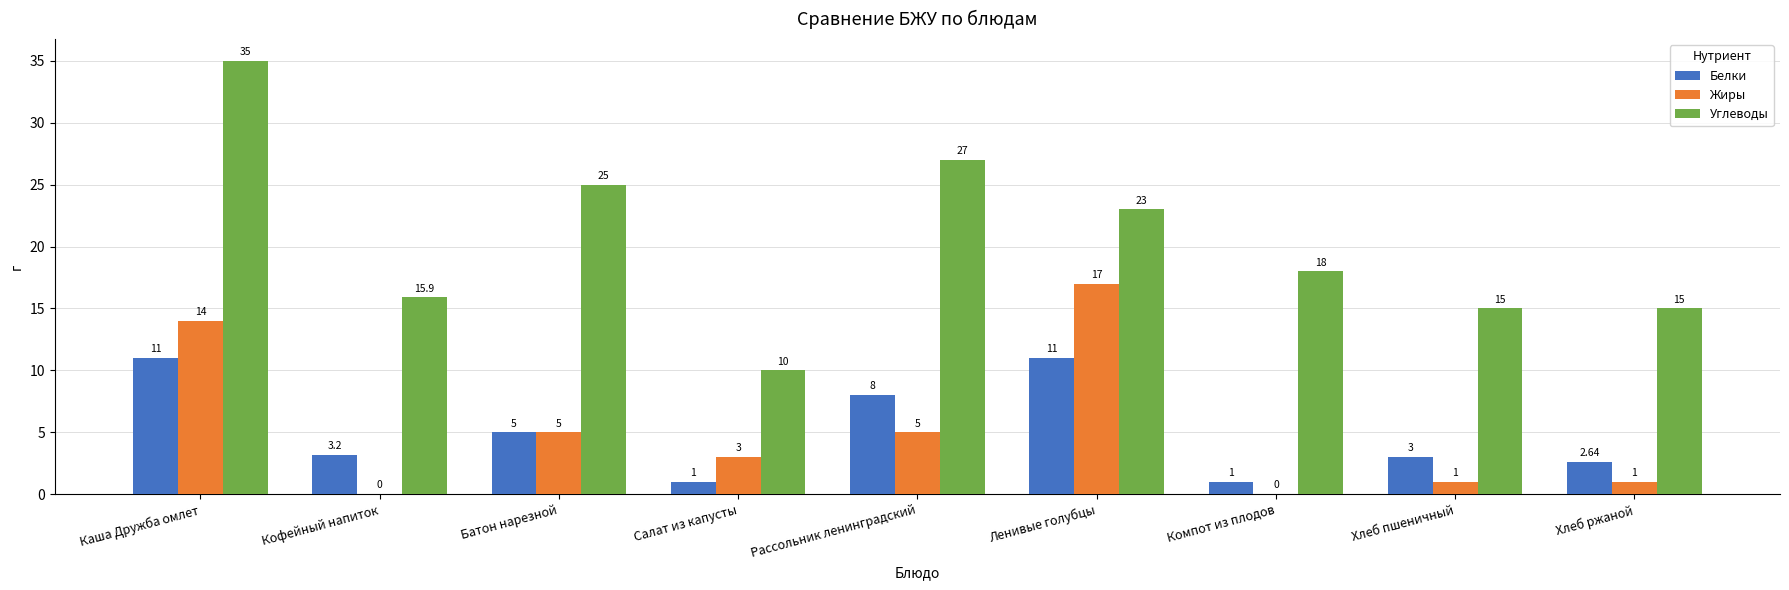

Which series changed the most between Салат из капусты and Компот из плодов?

Углеводы